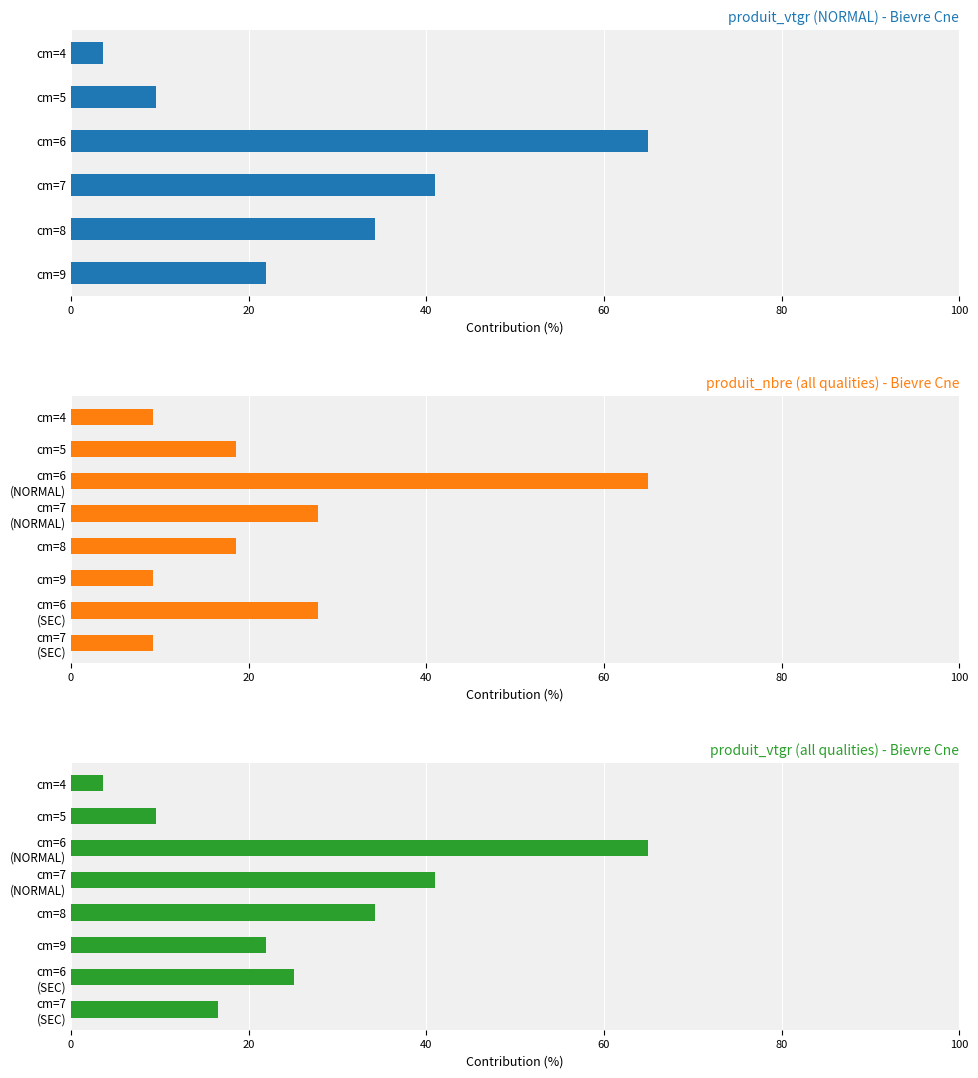

What is the difference between the maximum and minimum values in the produit_vtgr series?

61.4